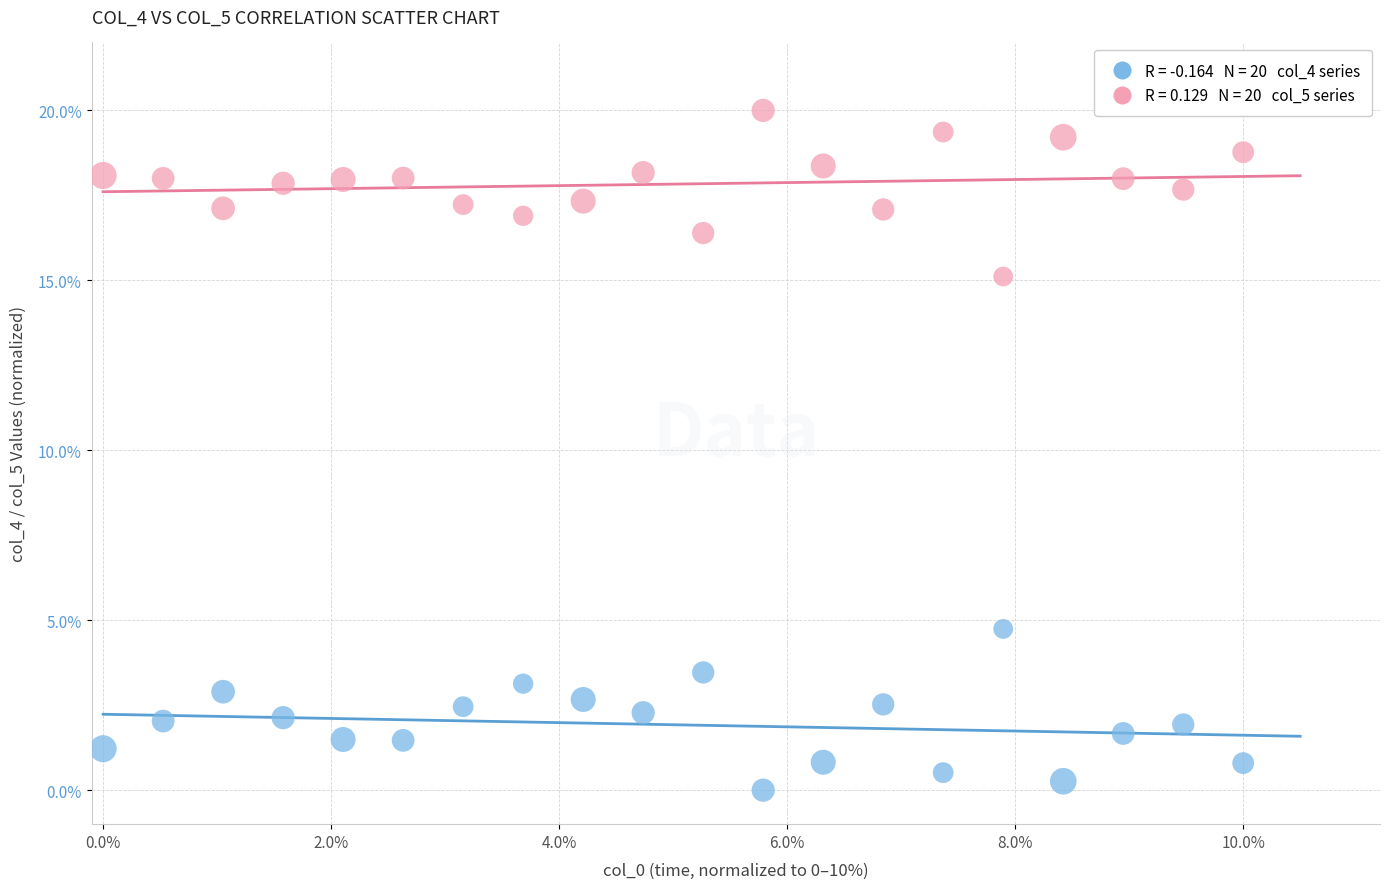

Across all data points, what is the range of Y values (max minus min)?

20.0